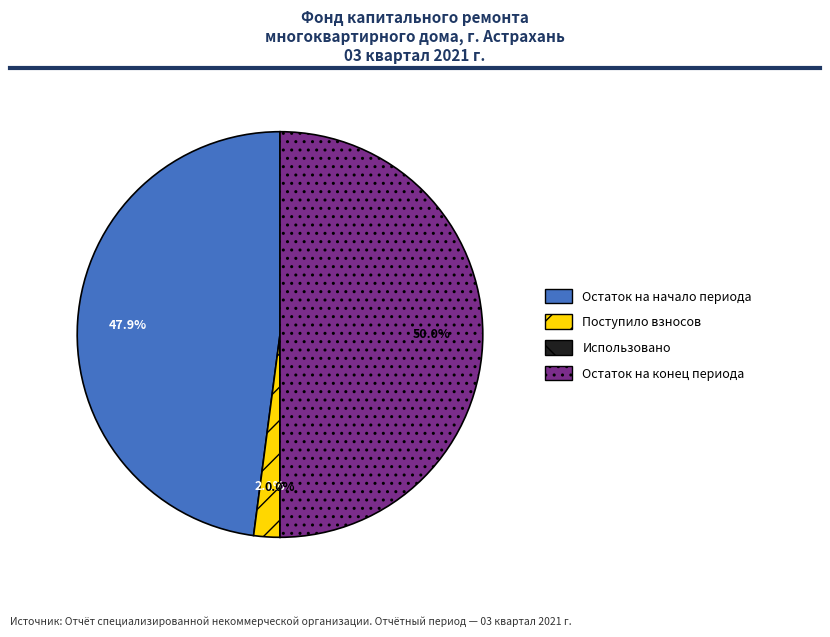

Which has a higher value, Поступило взносов or Остаток на начало периода?

Остаток на начало периода